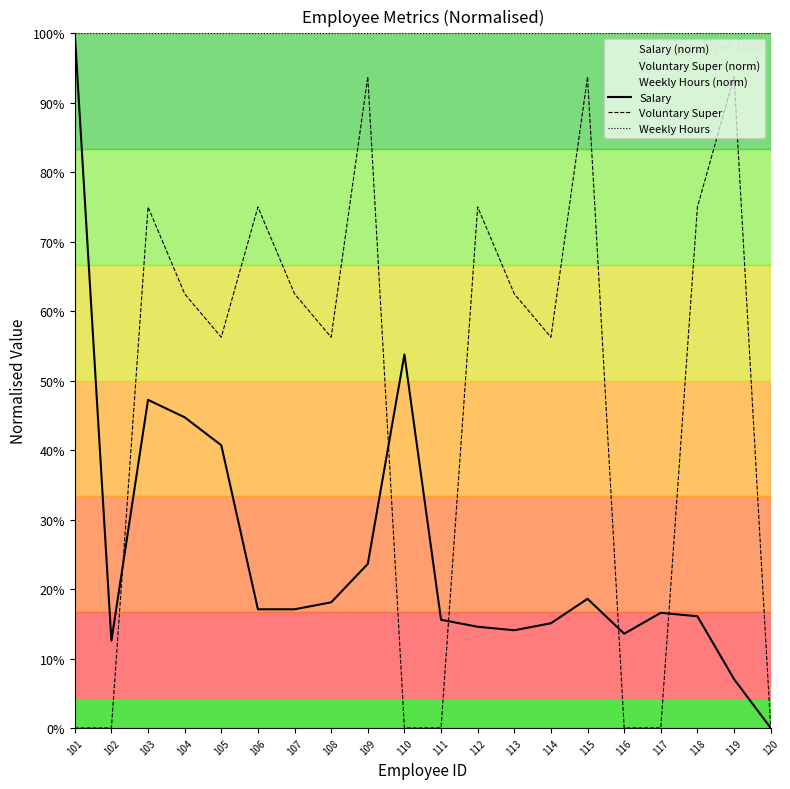

Which category has the lowest value in the Salary series?

120